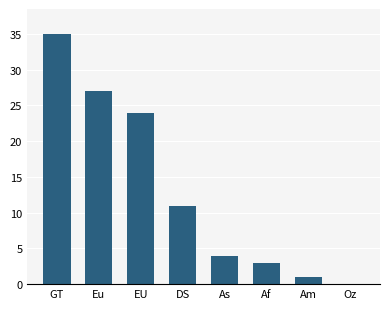

What is the change in value from GT to Oz?

-35